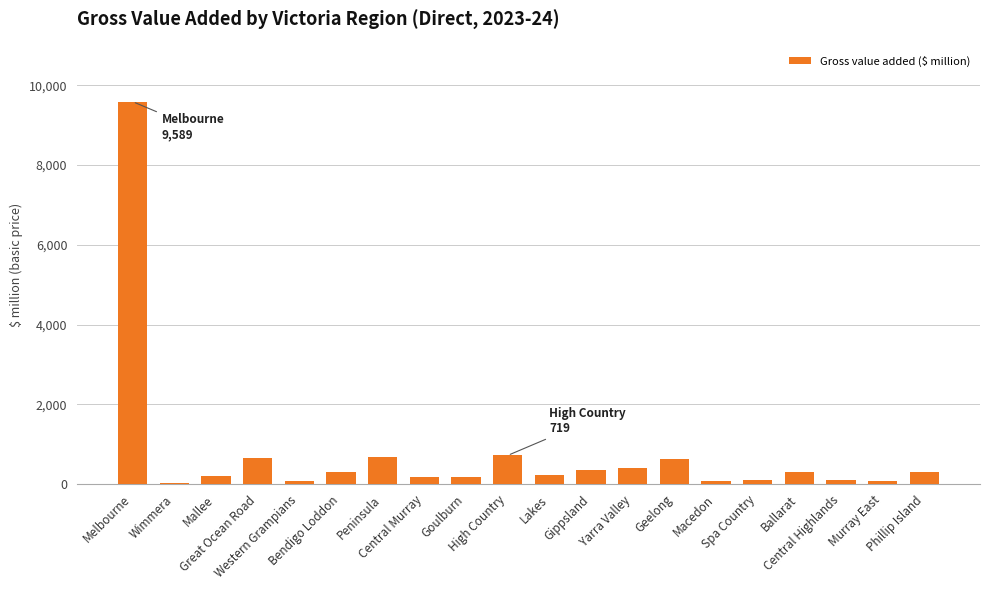

What is the sum of all values?

15201.9